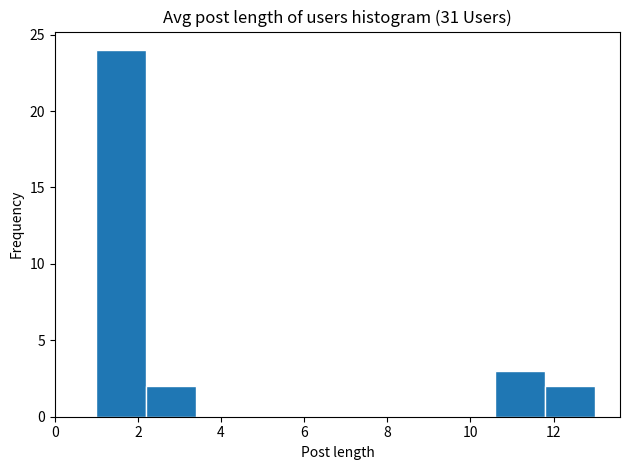

Reading left to right, list every bar in this chart as the range it spans on the x-axis followed by its height. The values are not printed on the chart, so give them approximately, as read against the axis.

1.0 to 2.2: 24
2.2 to 3.4: 2
3.4 to 4.6: 0
4.6 to 5.8: 0
5.8 to 7.0: 0
7.0 to 8.2: 0
8.2 to 9.4: 0
9.4 to 10.6: 0
10.6 to 11.8: 3
11.8 to 13.0: 2